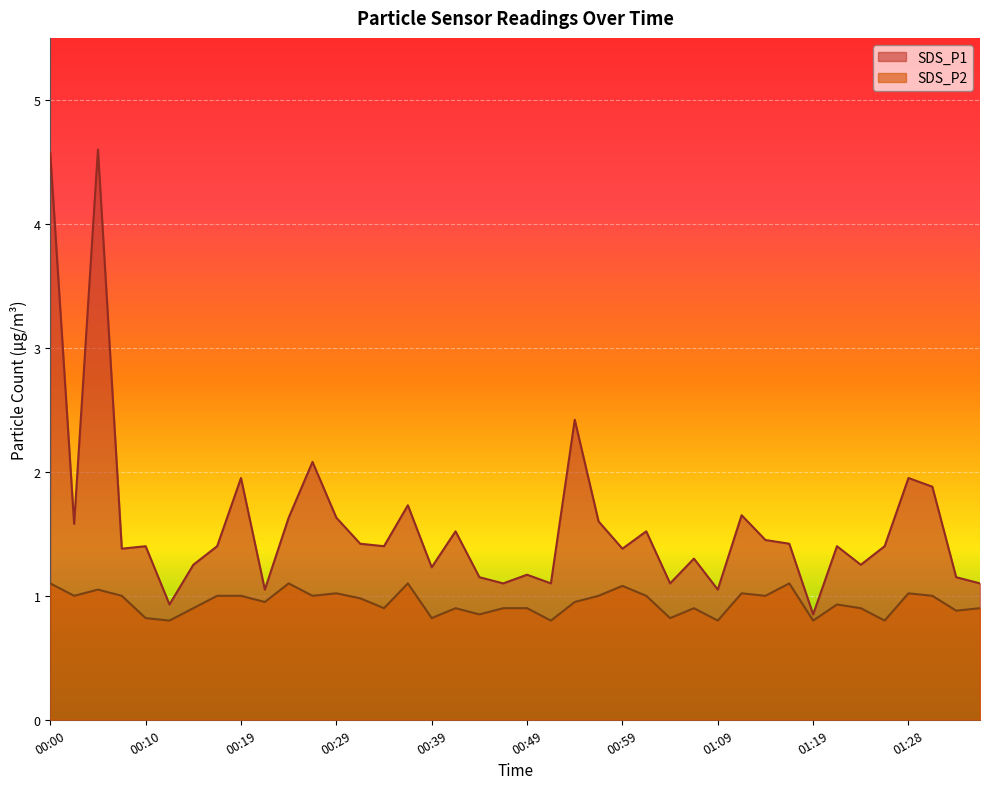

At which label does SDS_P1 first exceed 1?

00:00